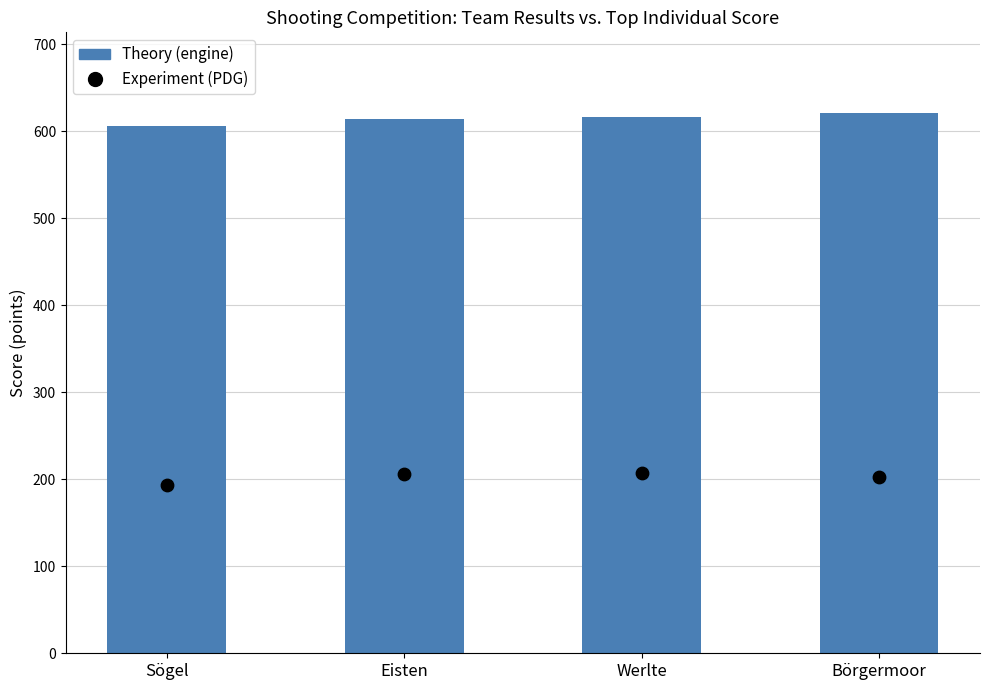

What are all the series names shown in the legend?

Theory (engine), Experiment (PDG)